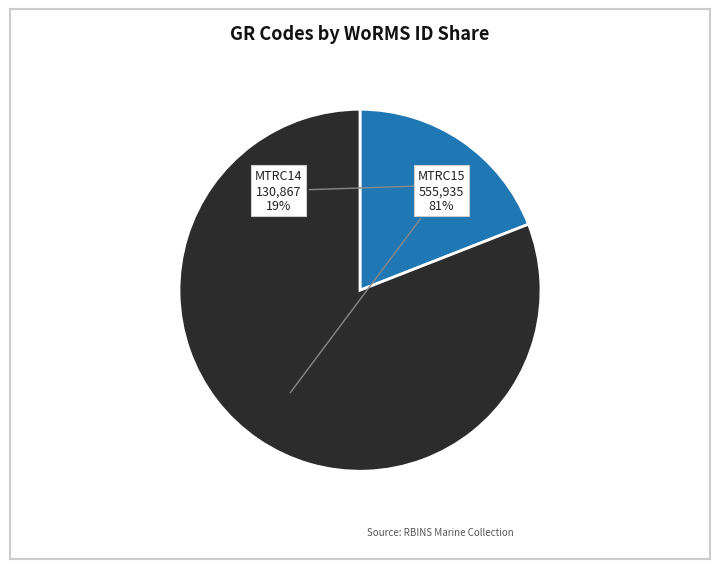

Is there a majority slice in this chart?

Yes